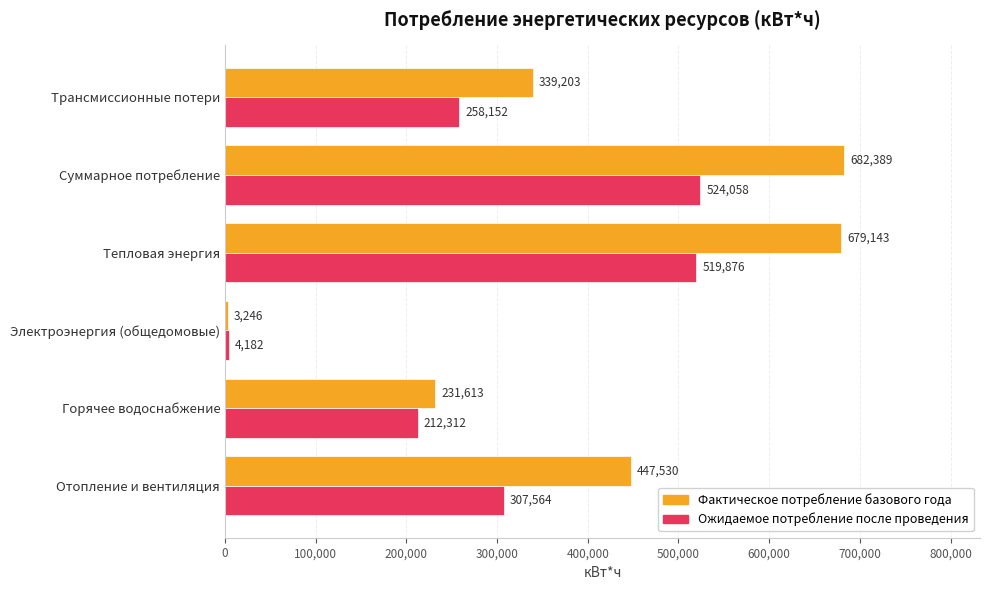

Which series has the largest total across all categories?

Фактическое потребление базового года